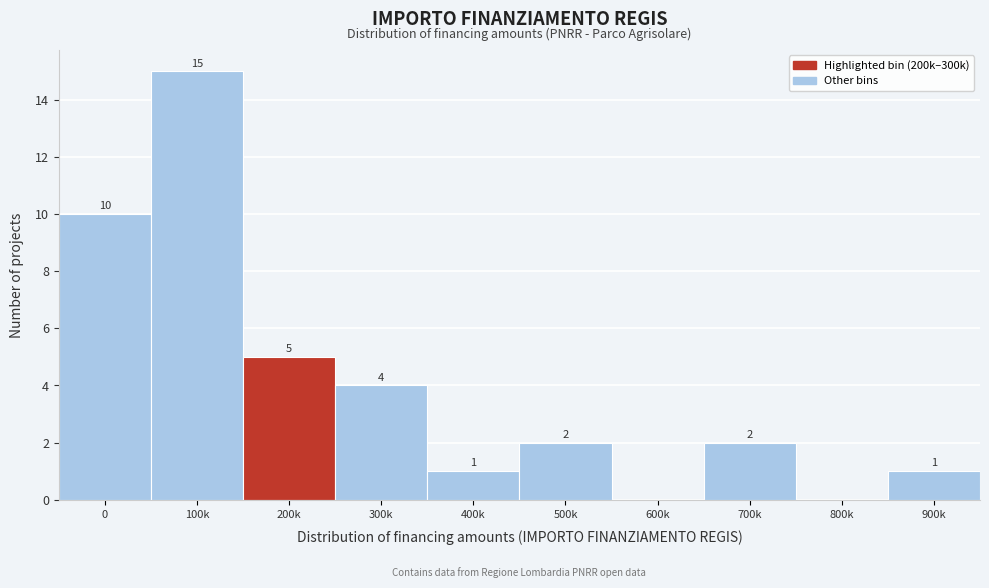

Reading right to left, list all the values displayed in this chart.

900k=1	800k=0	700k=2	600k=0	500k=2	400k=1	300k=4	200k=5	100k=15	0=10